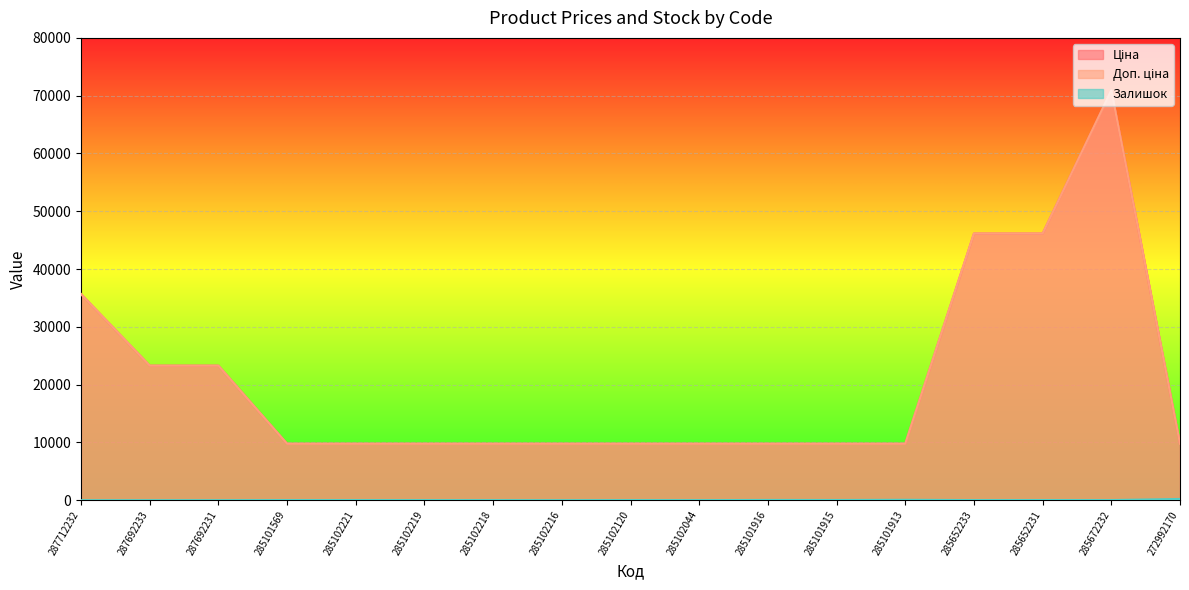

How many interior local valleys does the Залишок series have?

5